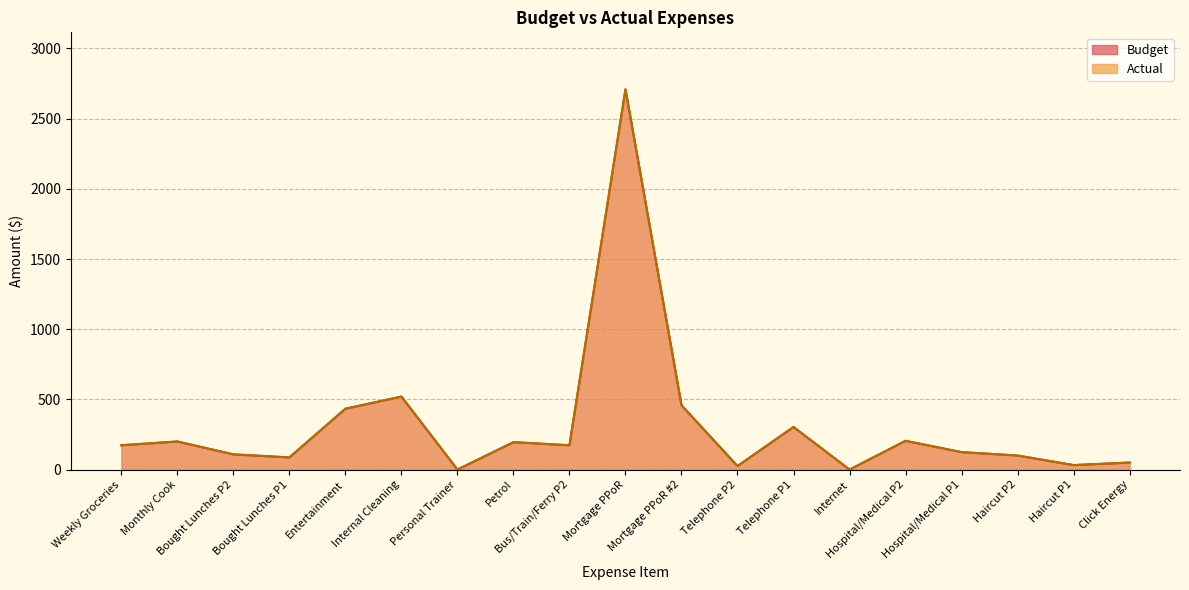

What is the label of the 10th point from the left?

Mortgage PPoR